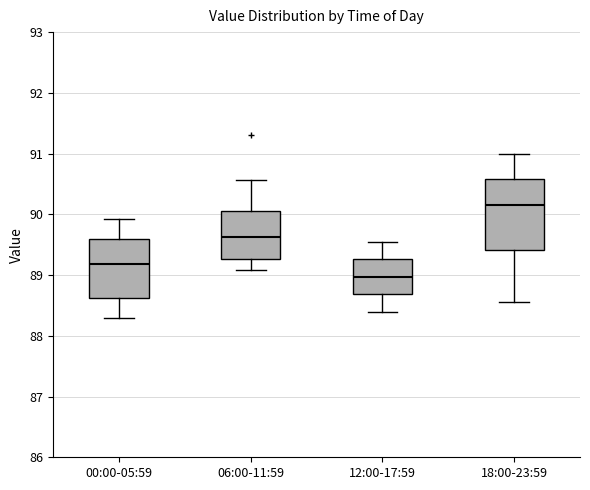

Reading left to right, read every box against the y-axis: the position of its median line, the range the box covers, and the ends of its whiskers. The values are not printed on the chart, so give them approximately, as read against the axis.

00:00-05:59: median 89.2, box 88.6 to 89.6, whiskers 88.3 to 89.9
06:00-11:59: median 89.6, box 89.3 to 90.1, whiskers 89.1 to 90.6
12:00-17:59: median 89.0, box 88.7 to 89.3, whiskers 88.4 to 89.6
18:00-23:59: median 90.2, box 89.4 to 90.6, whiskers 88.6 to 91.0